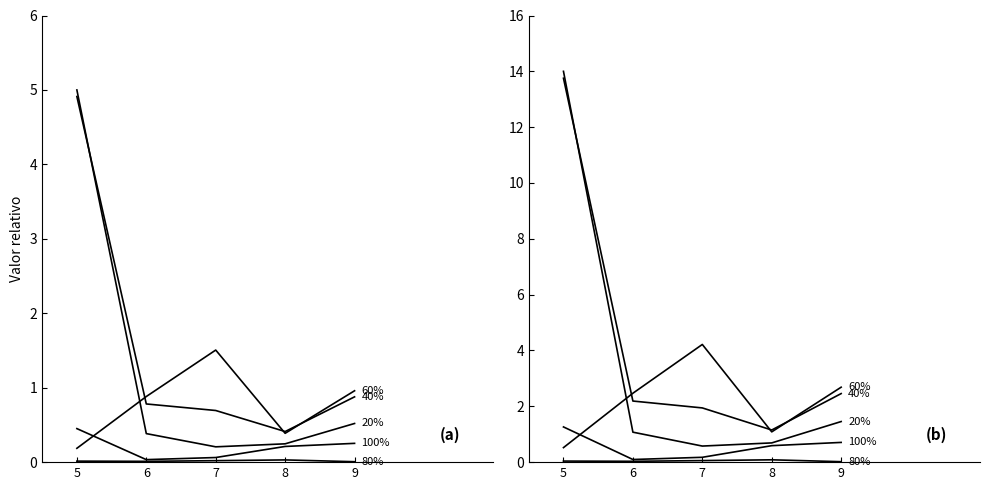

Rank the series by their maximum value, from highest to lowest.

20%, 40%, 60%, 100%, 80%